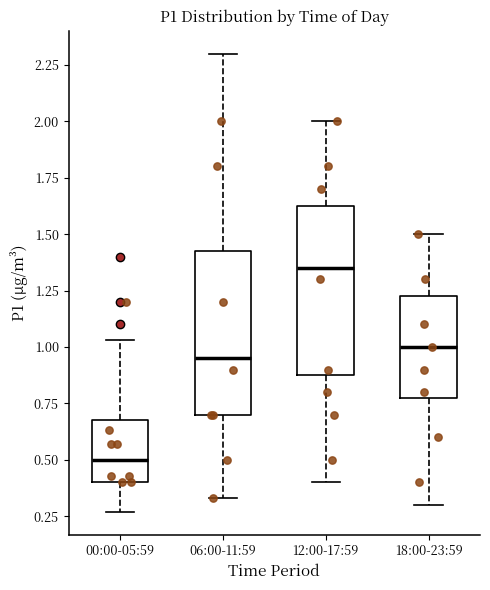

Which box's median line is the lowest?

00:00-05:59